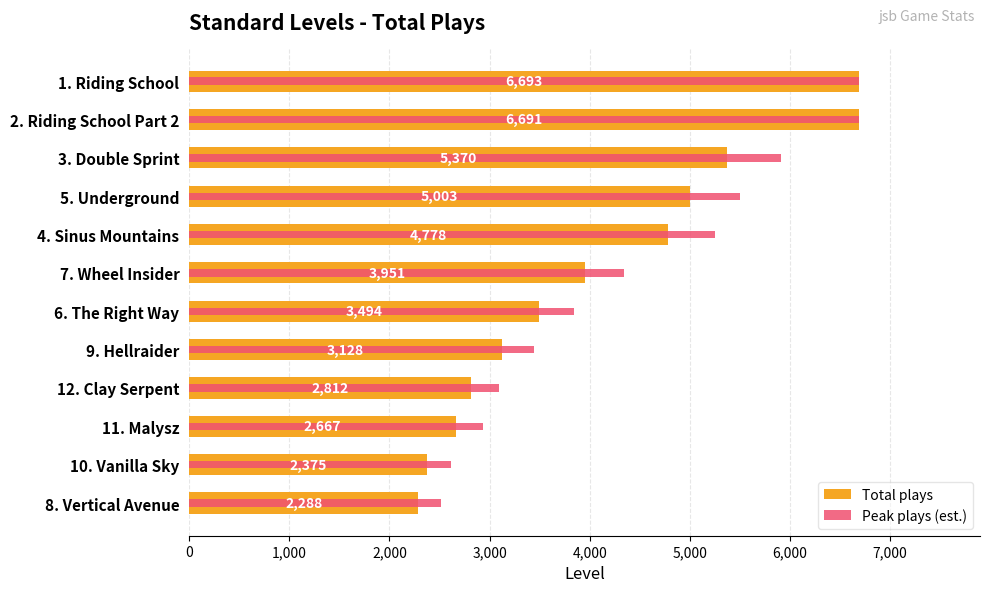

Are the bars grouped side by side (vs. stacked)?

Yes